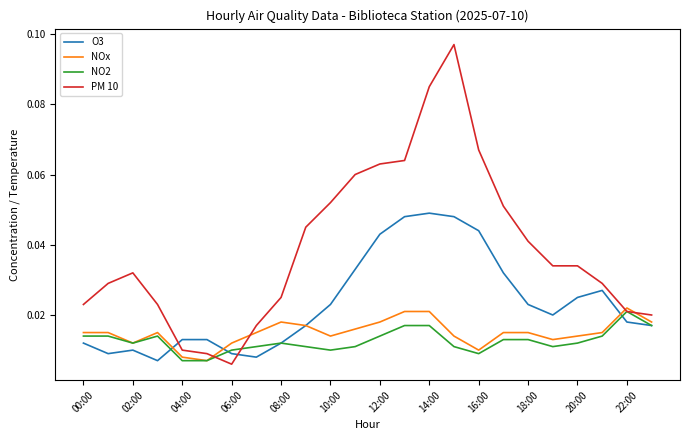

Which series has the largest total across all categories?

PM 10